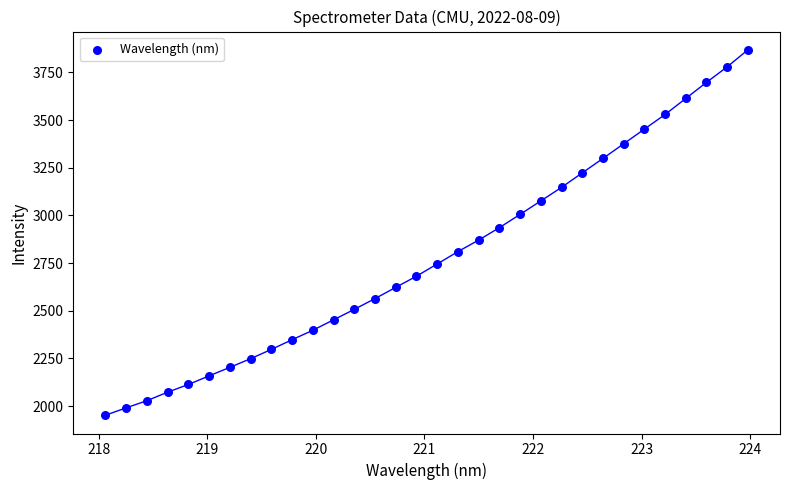

What is the range of Y values (max minus min)?

1917.1